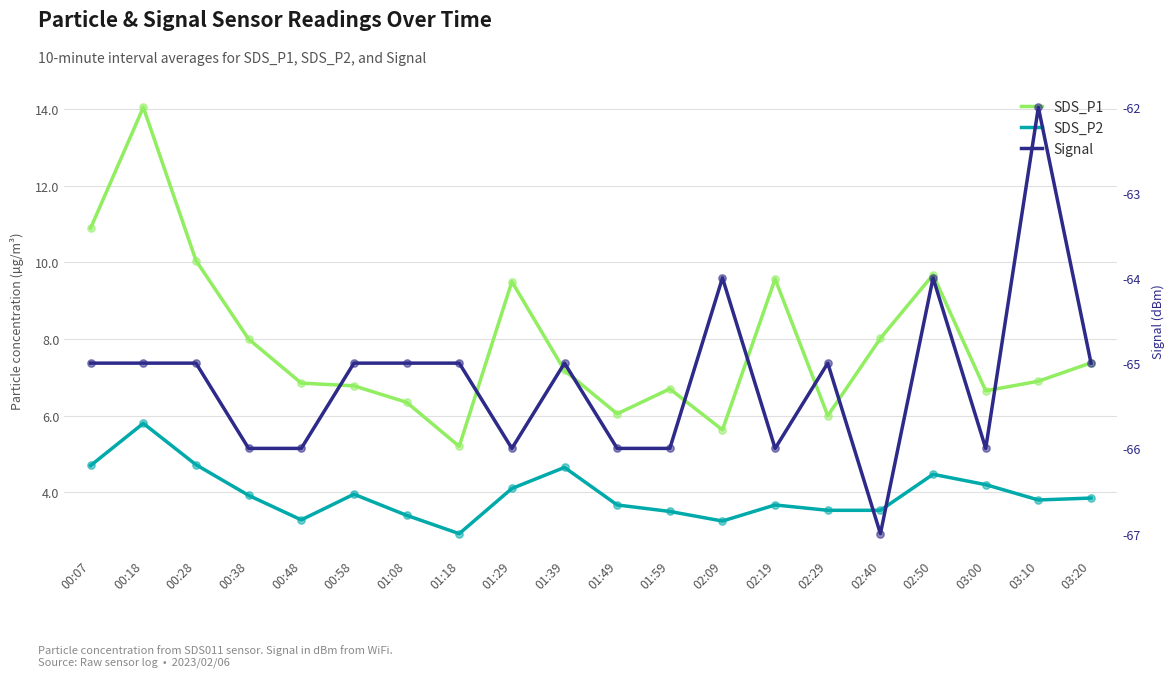

What are all the series names shown in the legend?

SDS_P1, SDS_P2, Signal